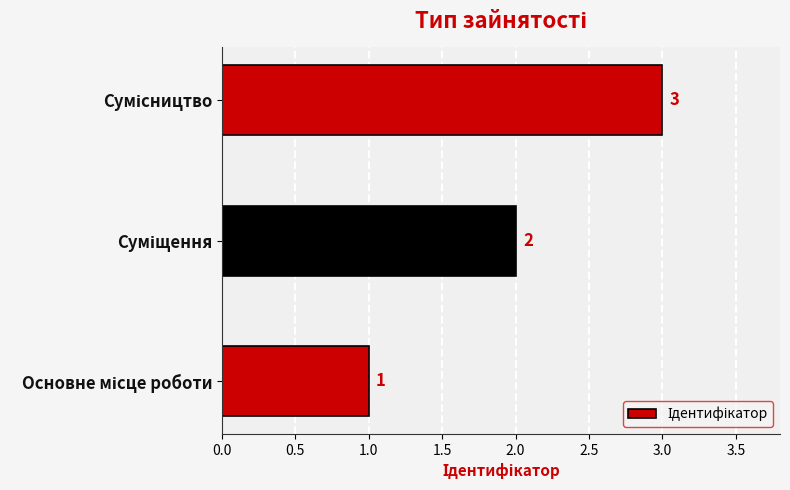

What is the greatest value displayed?

3